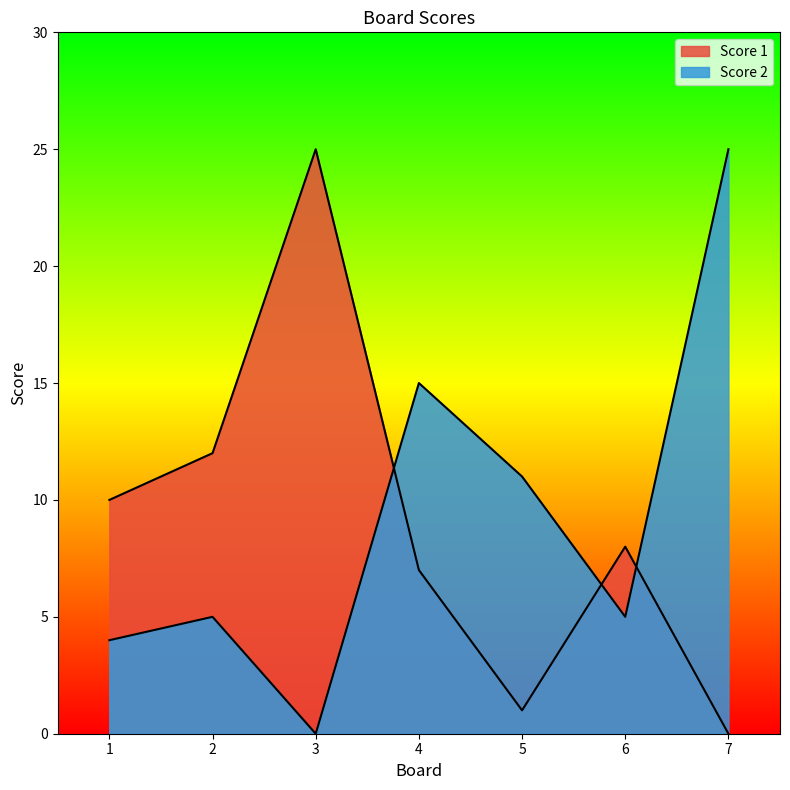

At which label does Score 1 first exceed 8?

1